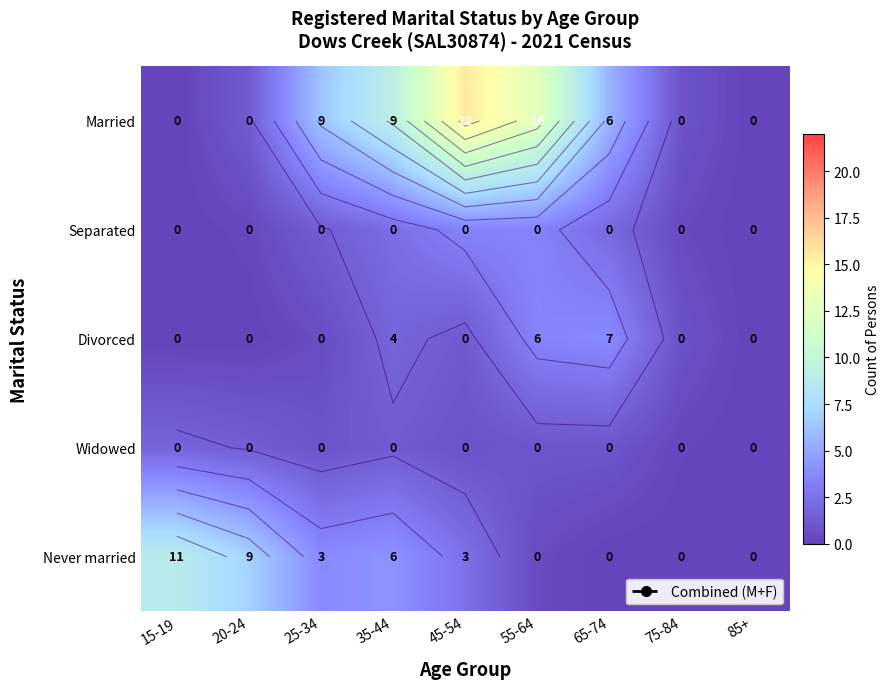

Rank the categories by Separated value from lowest to highest.

15-19, 85+, 20-24, 75-84, 25-34, 65-74, 35-44, 55-64, 45-54